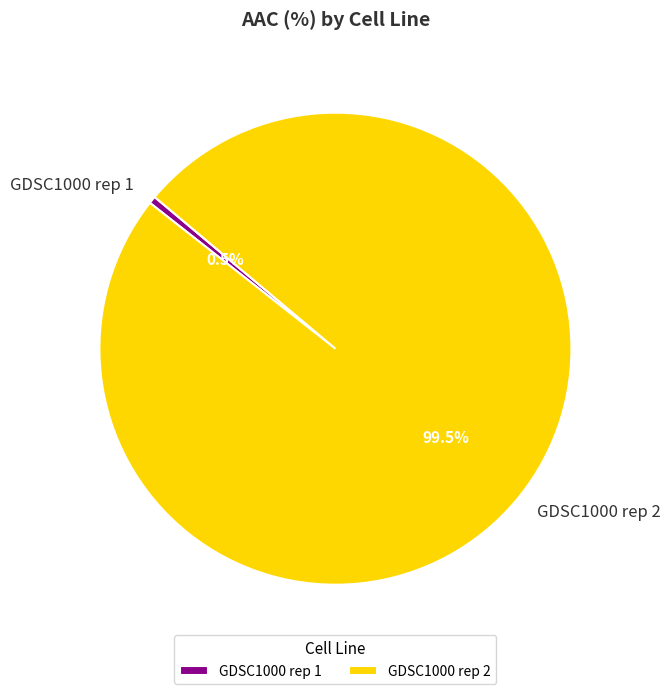

Does GDSC1000 rep 2 account for over 50% of the chart?

Yes